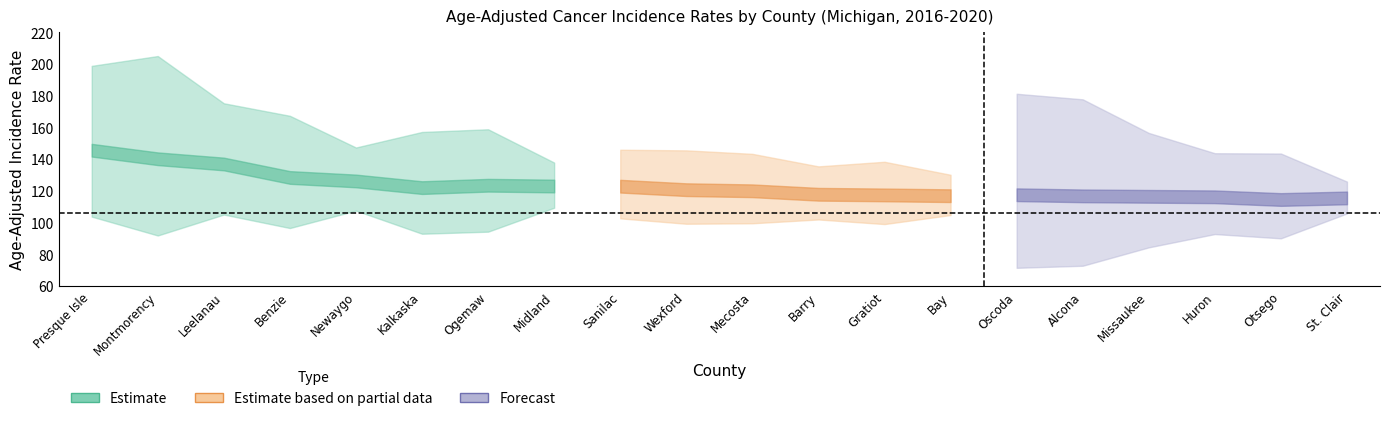

Is it true that rate equals 115.6 at 19?

True